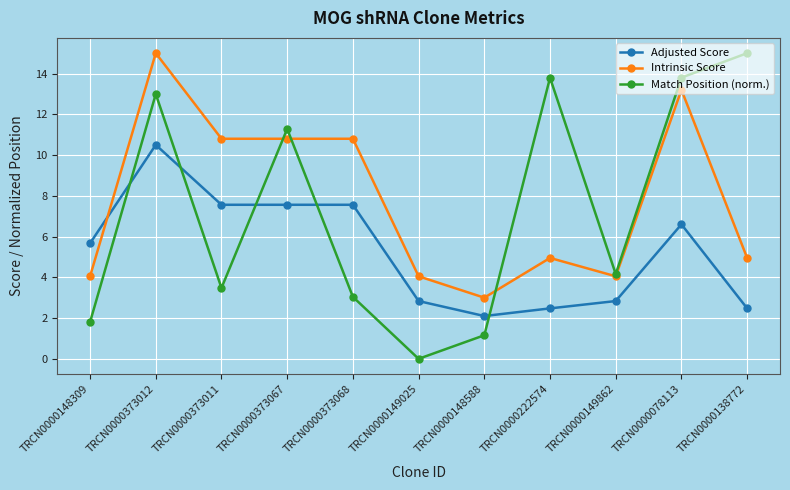

At which label is Match Position (norm.) closest to 7?

TRCN0000149862